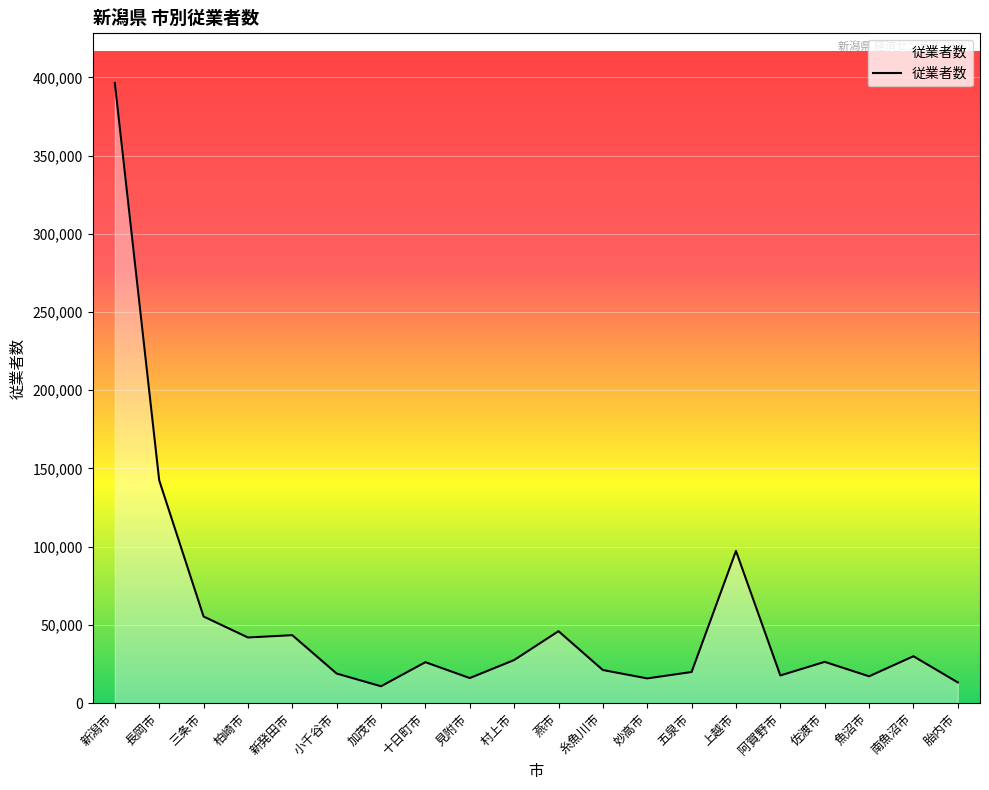

What is the ratio of the value at 魚沼市 to the value at 三条市?

0.3